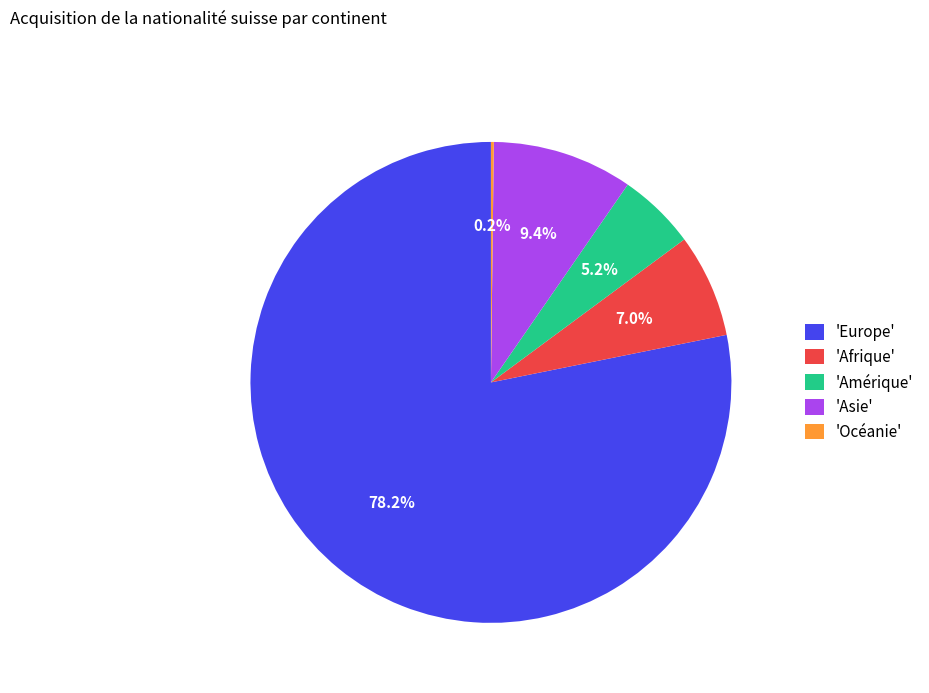

Does any single category account for the majority?

Yes